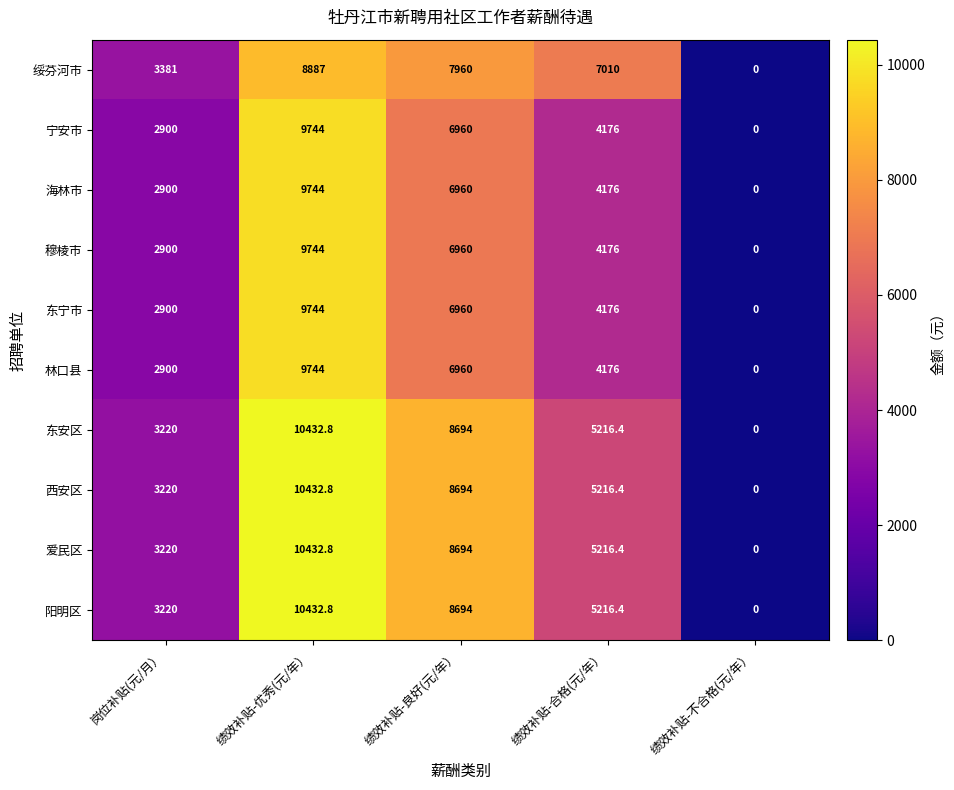

What is the difference between the highest and lowest values at 绩效补贴-合格(元/年）?

2834.0